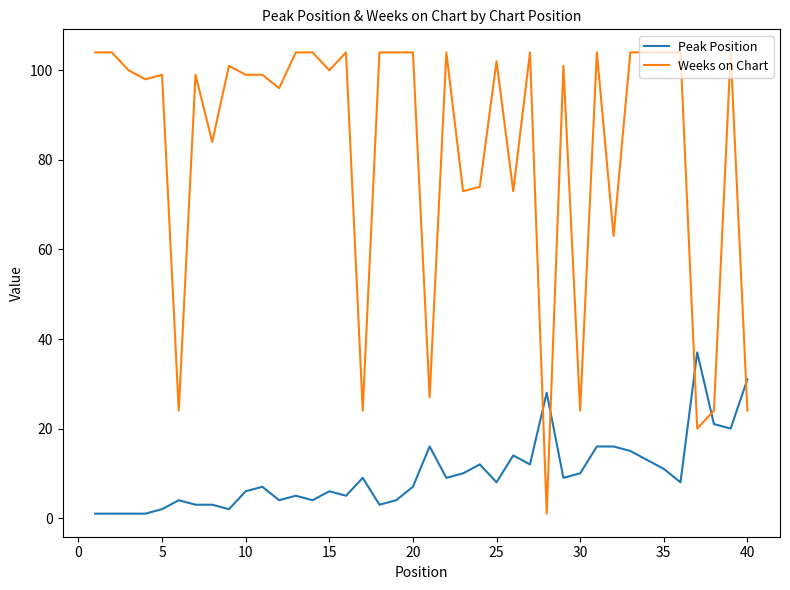

Reading right to left, list all the values displayed in this chart.

Peak Position: 31	20	21	37	8	11	13	15	16	16	10	9	28	12	14	8	12	10	9	16	7	4	3	9	5	6	4	5	4	7	6	2	3	3	4	2	1	1	1	1
Weeks on Chart: 24	104	24	20	104	104	104	104	63	104	24	101	1	104	73	102	74	73	104	27	104	104	104	24	104	100	104	104	96	99	99	101	84	99	24	99	98	100	104	104